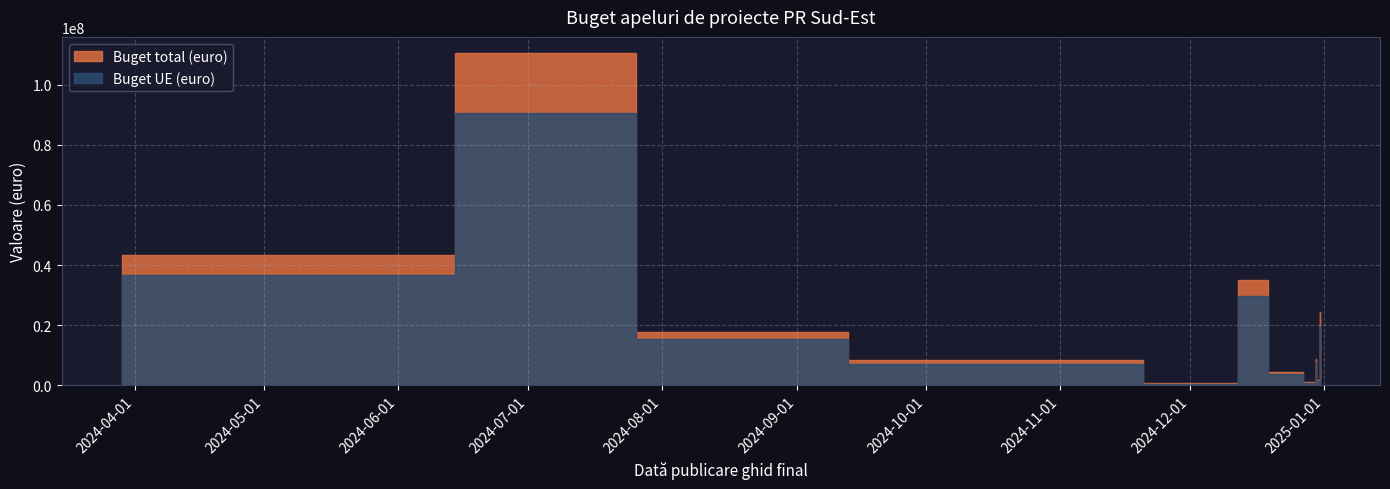

The value of Buget UE (euro) at 2024-12-30 is 1009396.9. True or false?

False